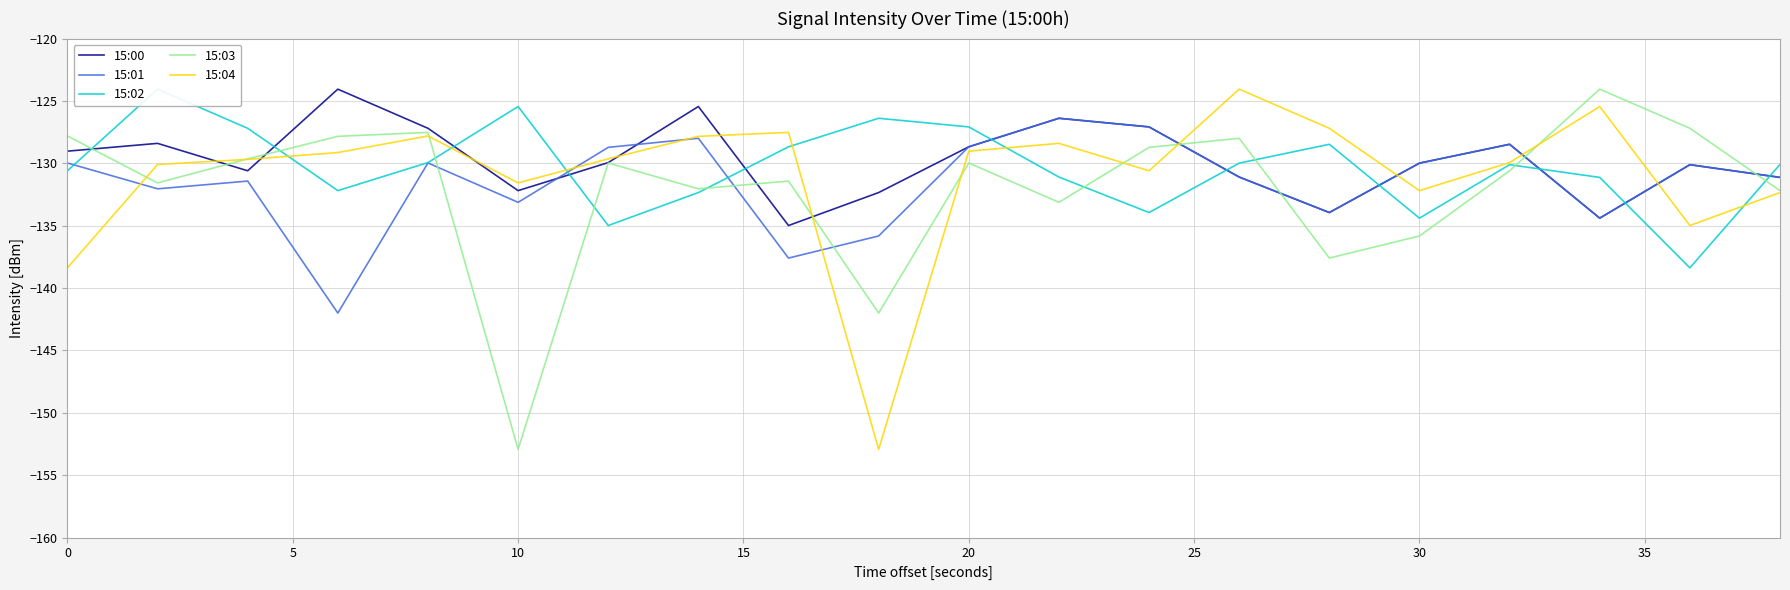

Does the chart have visible grid lines?

Yes